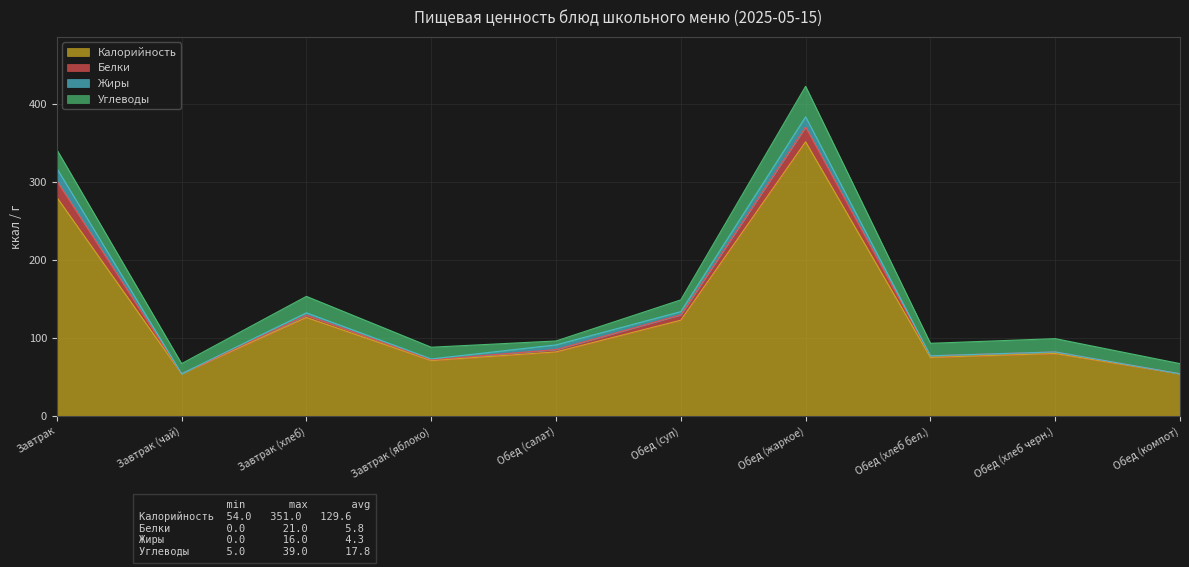

The Жиры series shows 13.0 at Обед (жаркое). True or false?

True